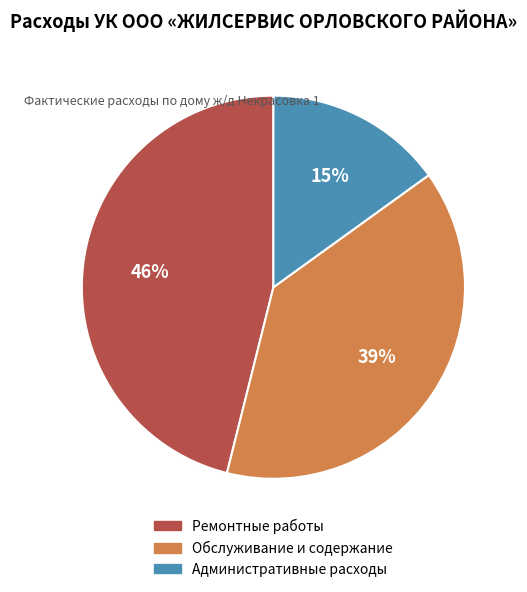

Is there any slice that represents more than half of the pie?

No